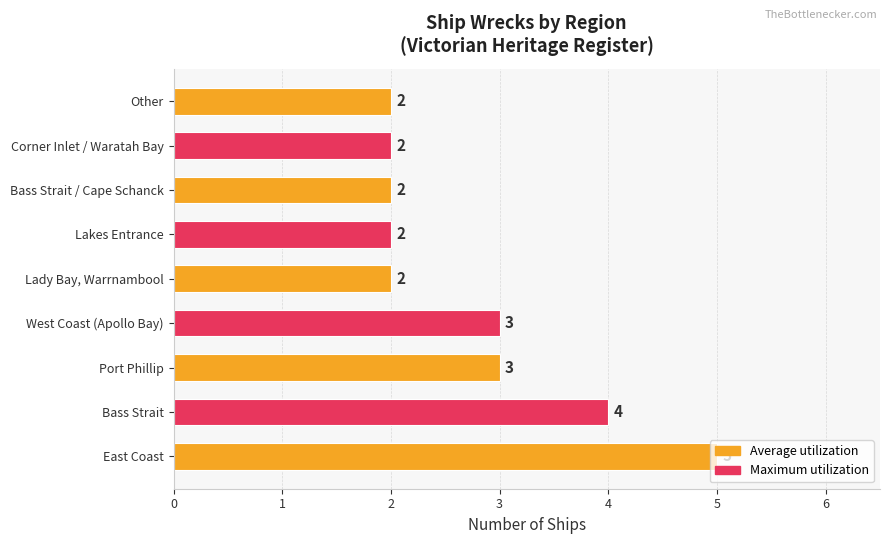

What is the sum of all values?

25